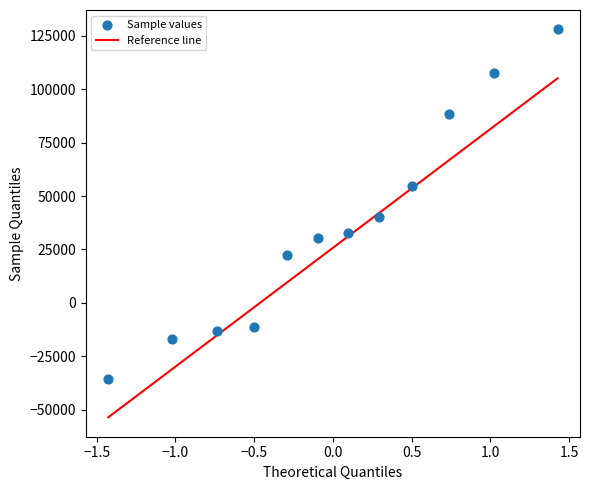

What is the average Y value?

35617